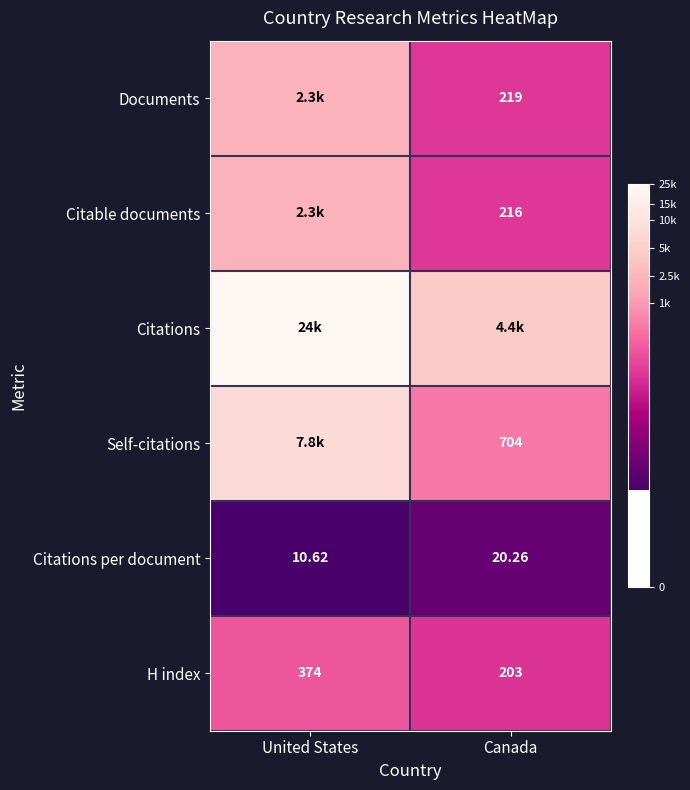

List the labels in order of Citations per document value, largest first.

Canada, United States